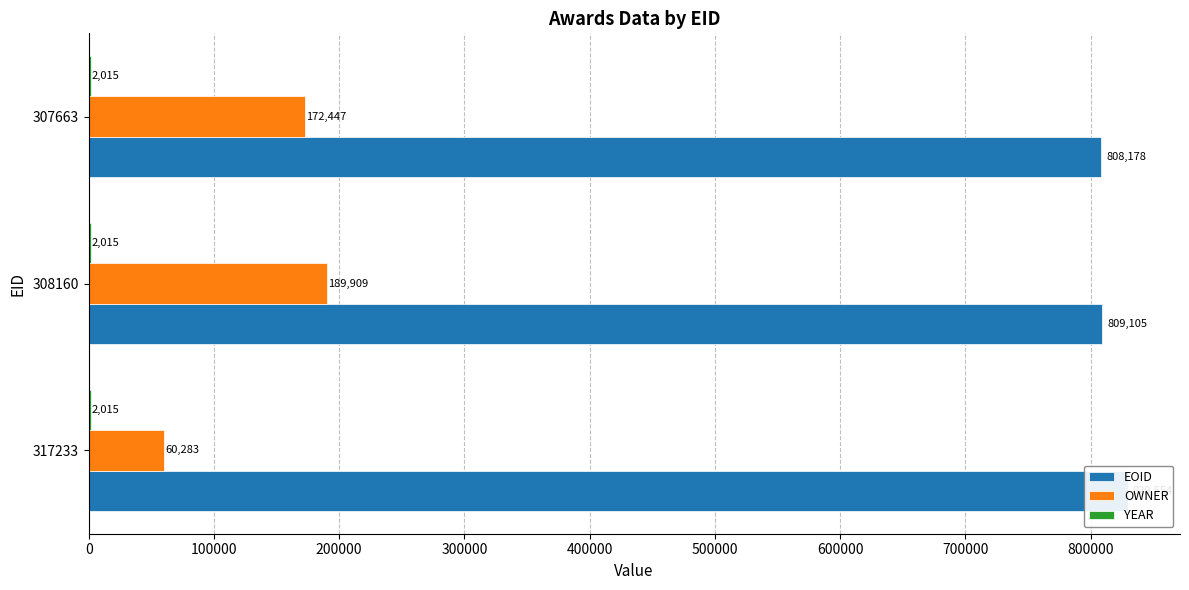

What is the value of the EOID bar at the 3rd from the left?

808178.0